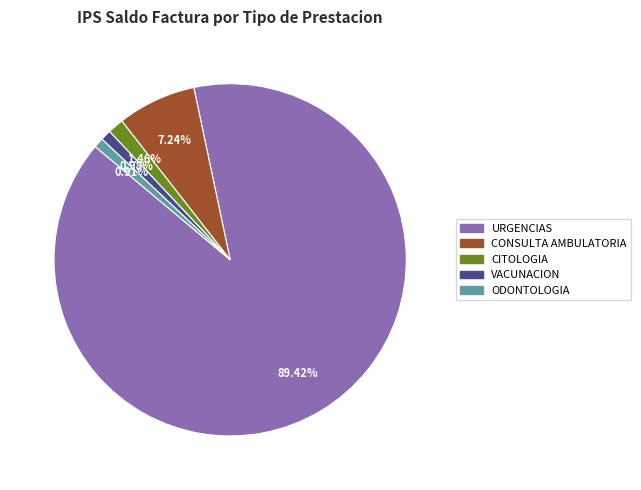

Does any single category account for the majority?

Yes